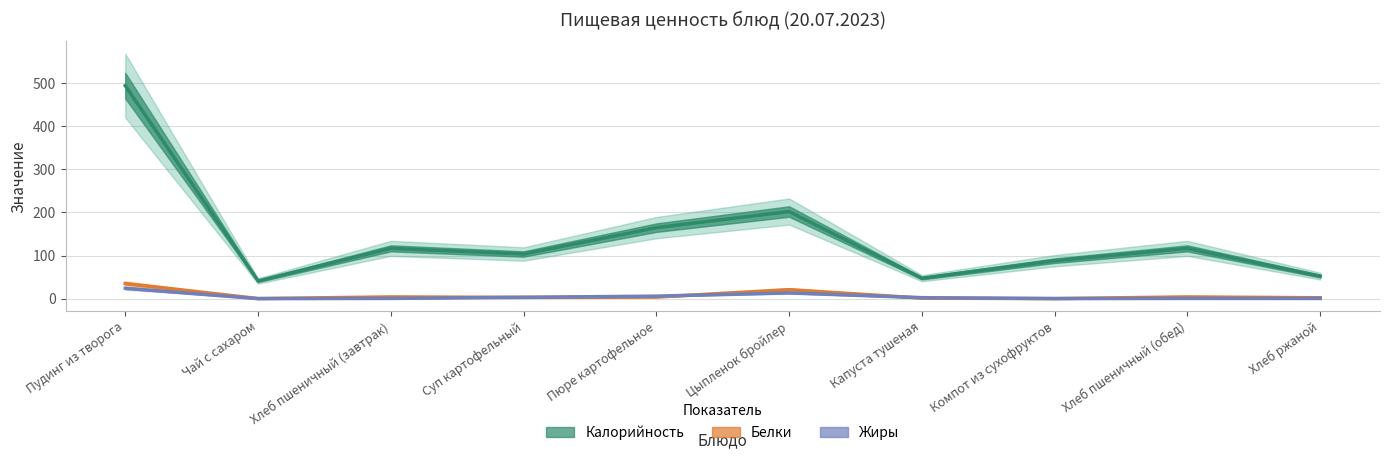

At how many categories does at least one series exceed 42?

9